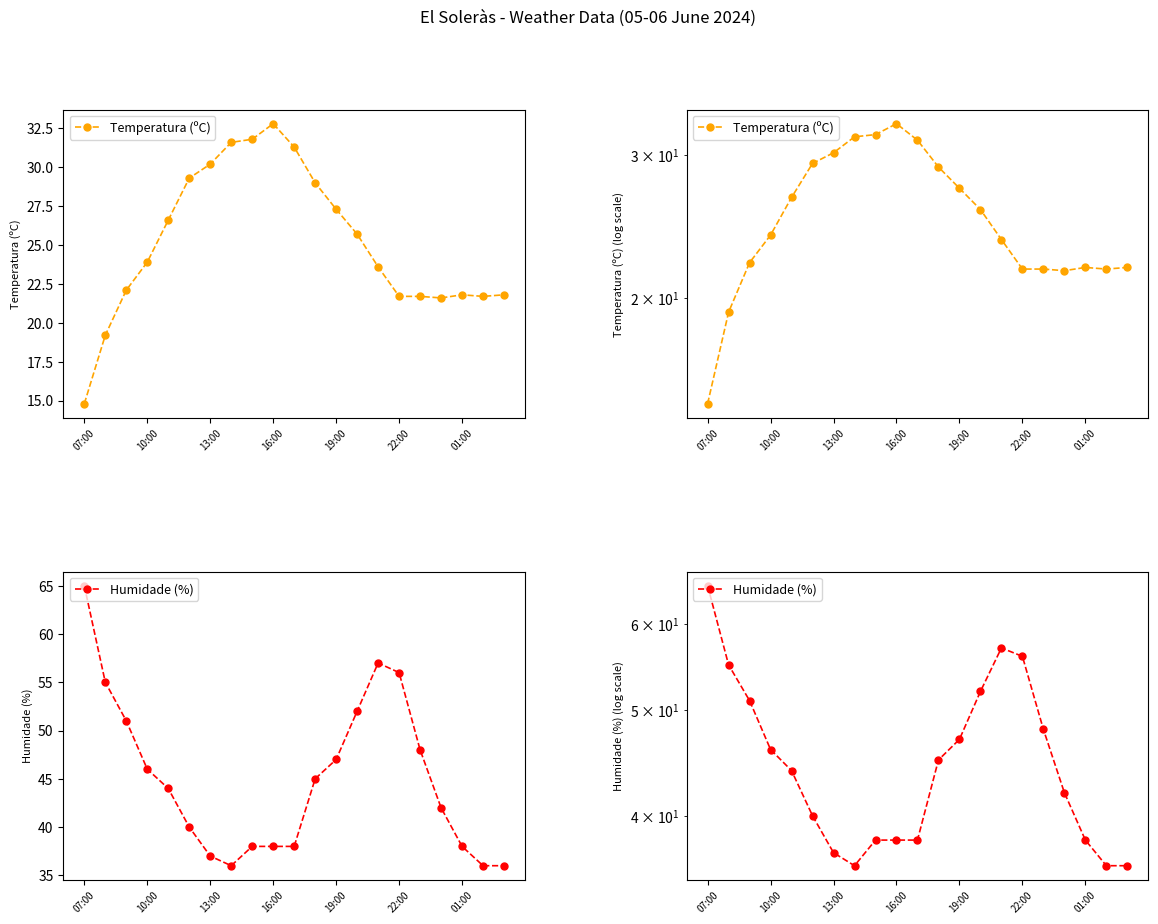

What is the difference between the second highest and minimum values in the Temperatura (ºC) series?

17.0